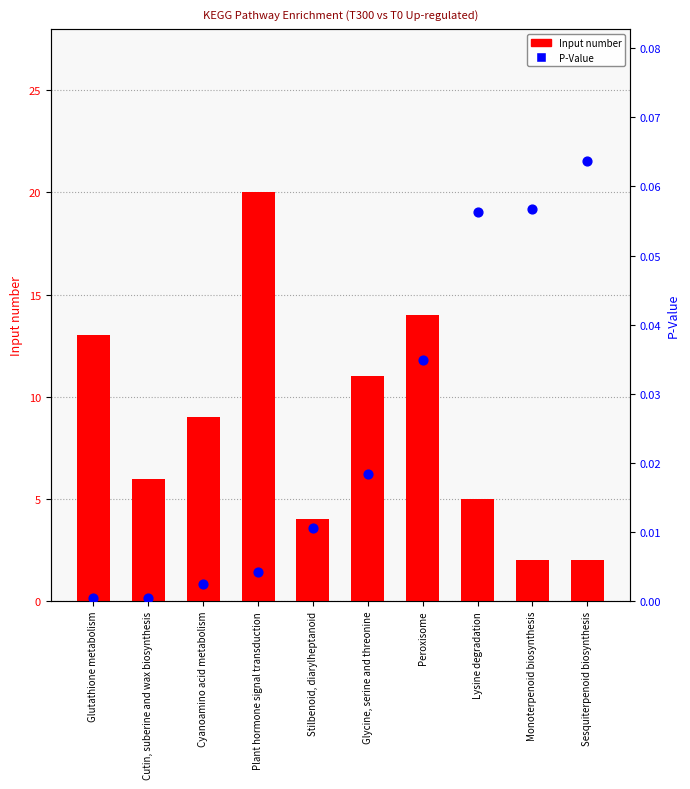

At how many categories does at least one series exceed 7?

5